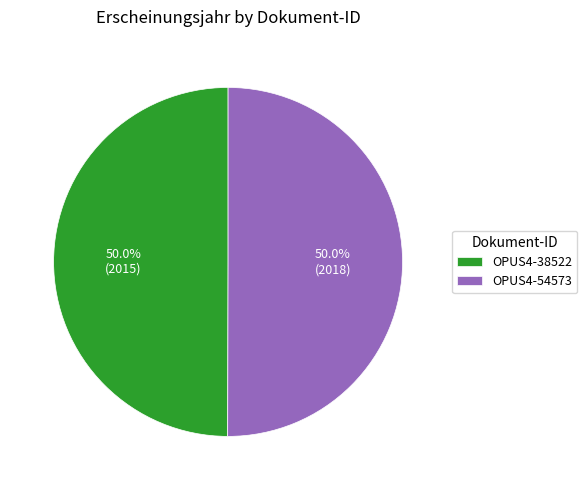

What is the ratio of the value at OPUS4-54573 to the value at OPUS4-38522?

1.0